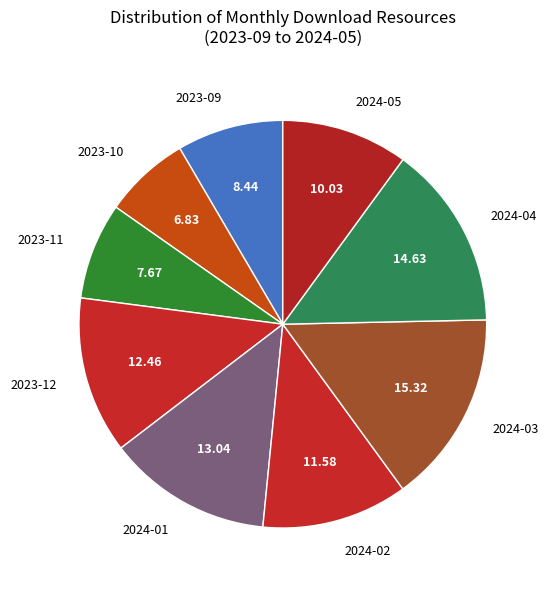

Count the number of slices in the pie.

9